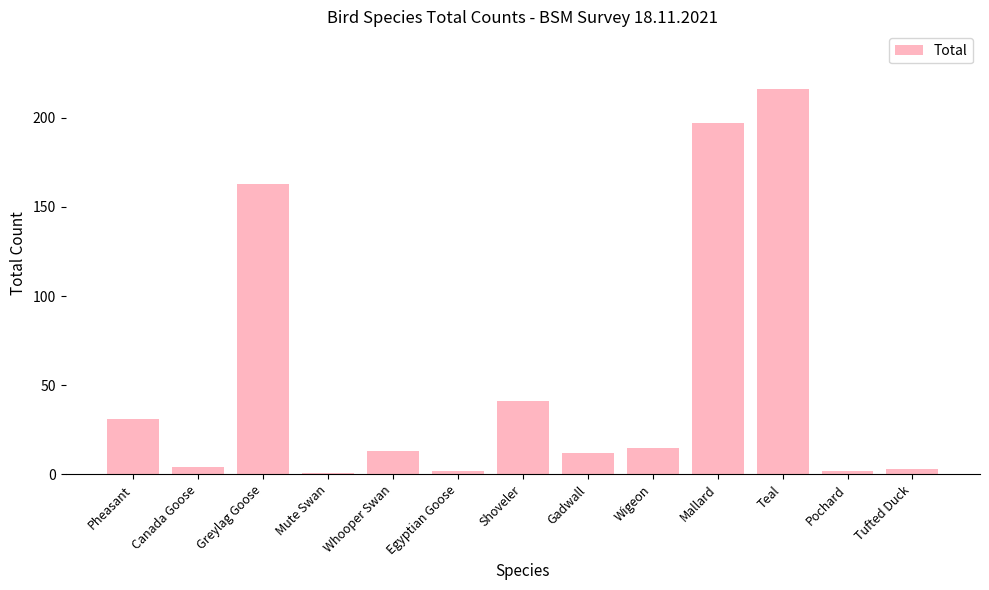

Reading left to right, list all the values displayed in this chart.

31	4	163	1	13	2	41	12	15	197	216	2	3